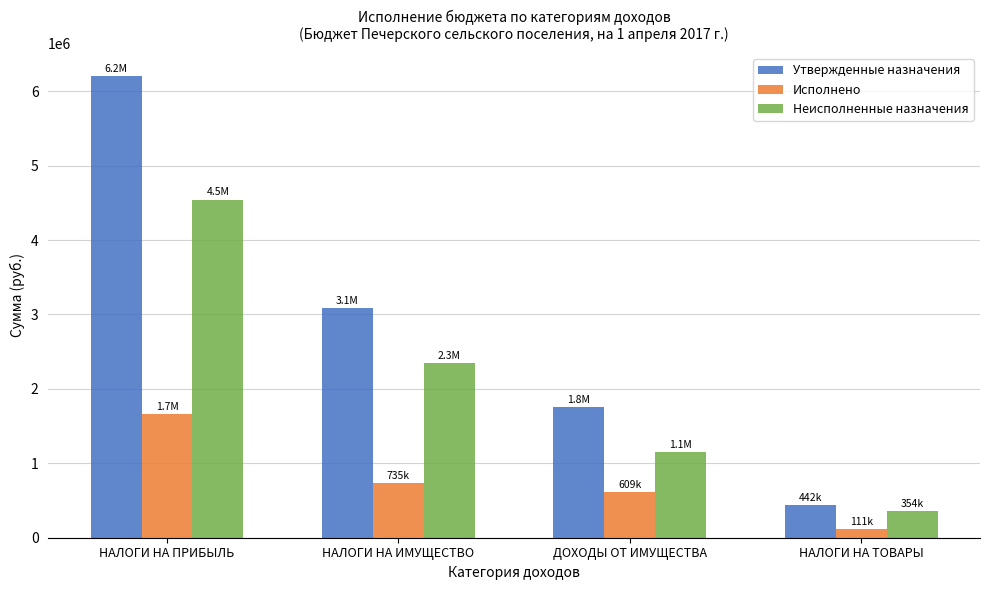

Which series has the largest range (max minus min)?

Утвержденные назначения